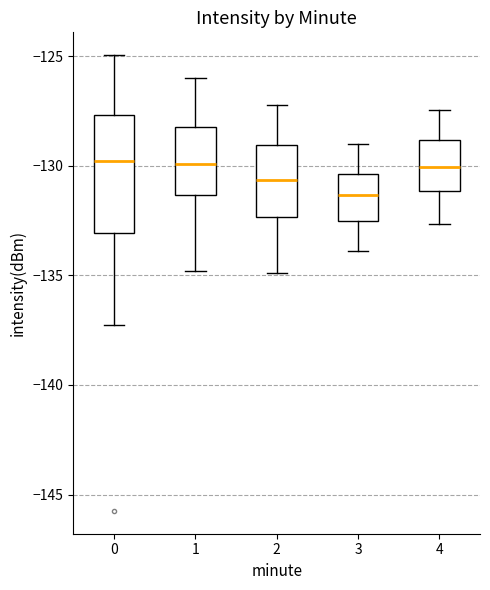

Comparing the boxes themselves (not the whiskers), which one is the tallest?

0